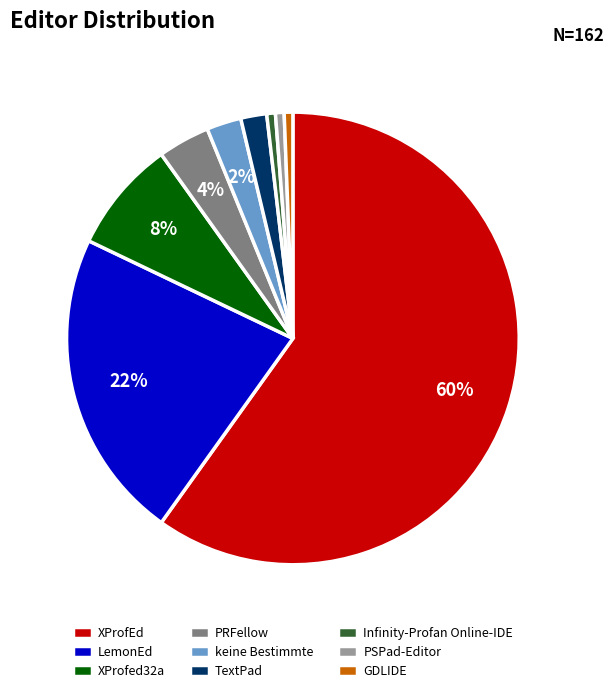

What is the majority slice?

XProfEd